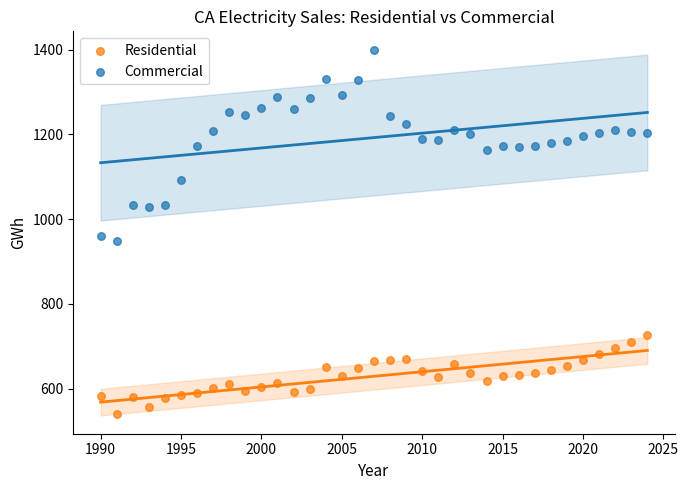

Which series contains the highest Y value?

Commercial